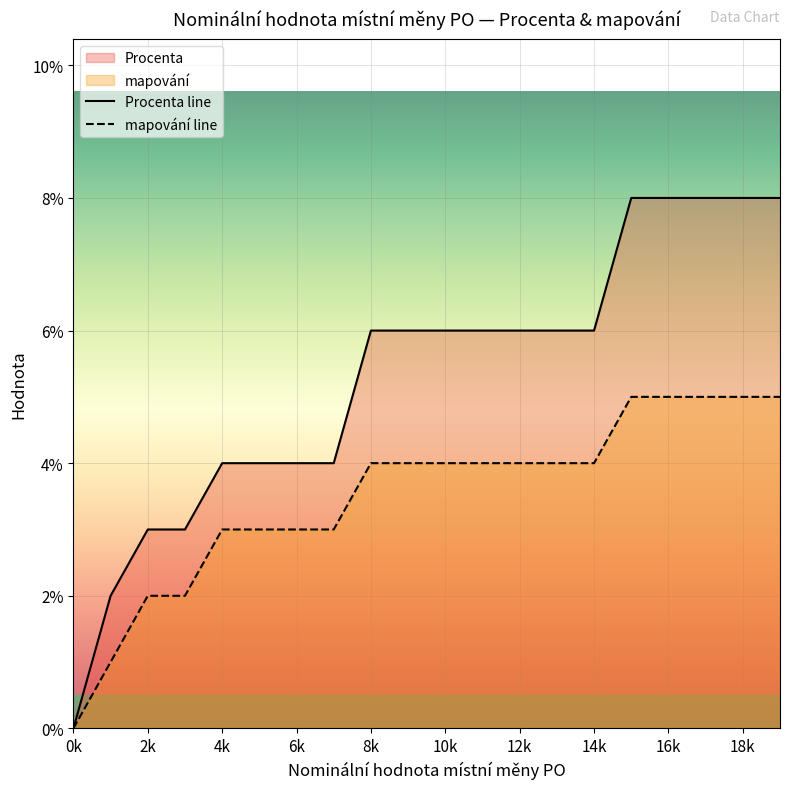

What is the average value of the Procenta series?

5